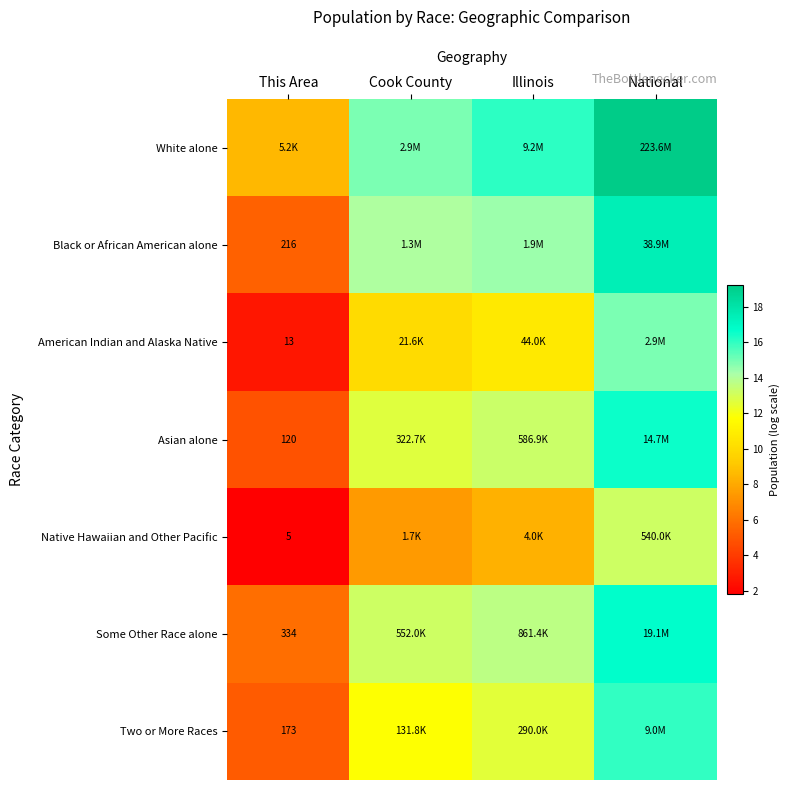

True or false: Two or More Races has a value of 22.1 at Illinois.

False